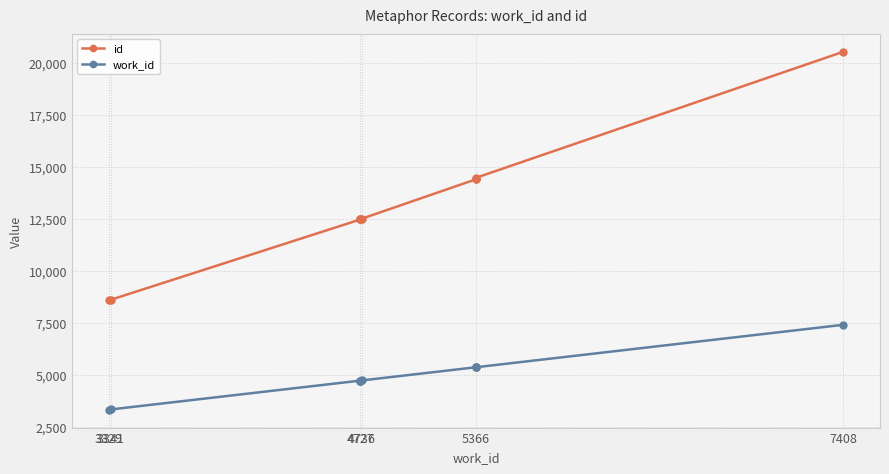

True or false: work_id and id cross at least once.

False